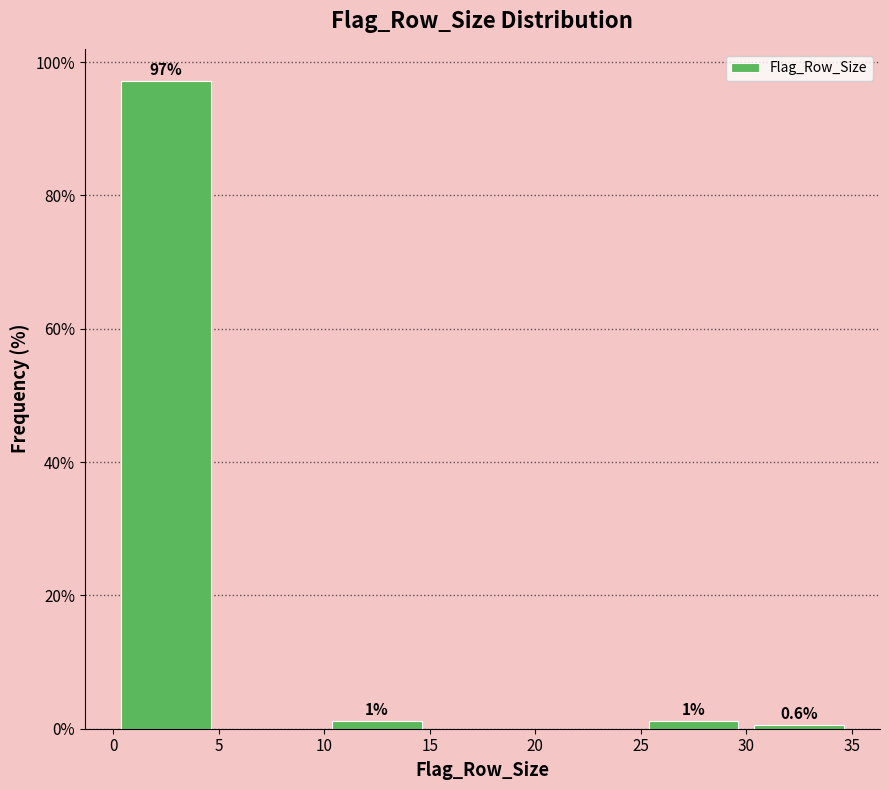

Which range on the x-axis has the tallest bar?

0 to 5